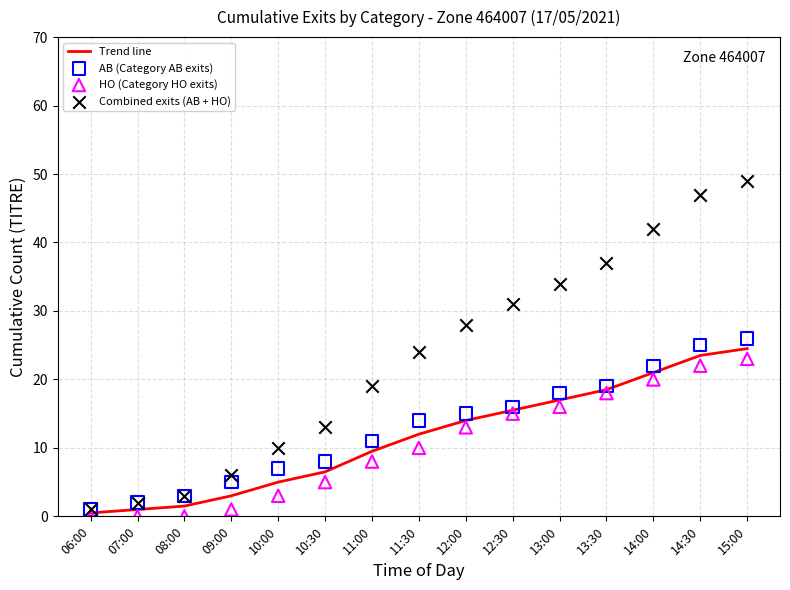

At which category is the sum across all series the highest?

15:00